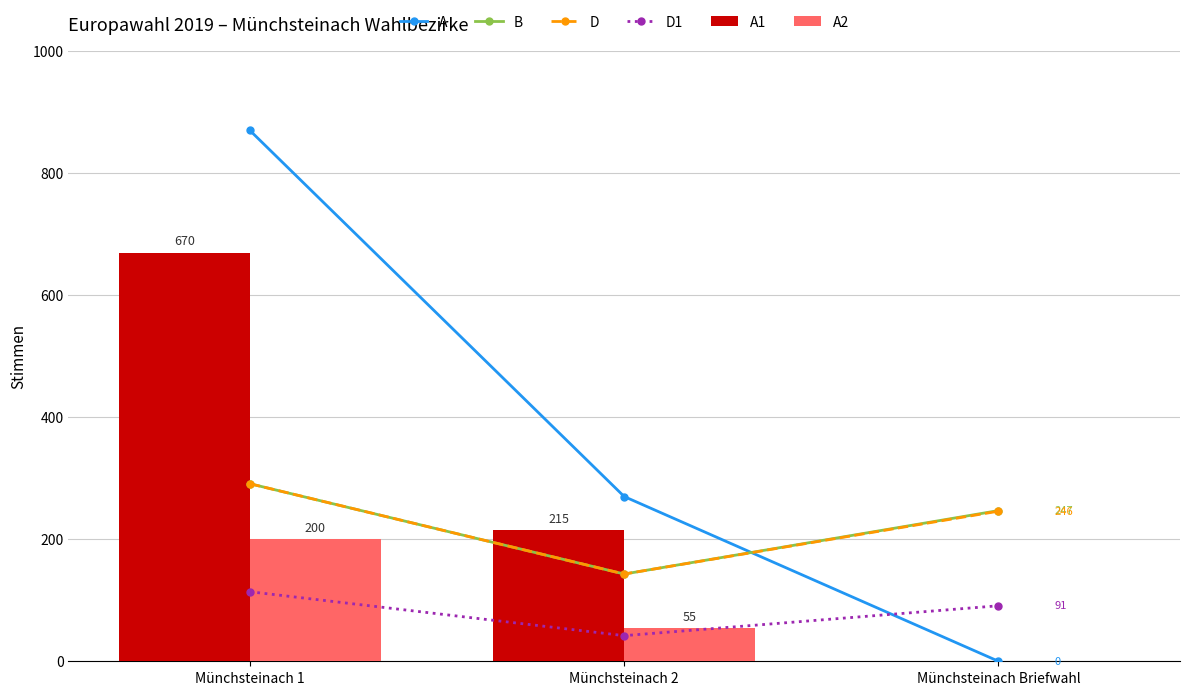

Is it true that D equals 291 at Münchsteinach 1?

True